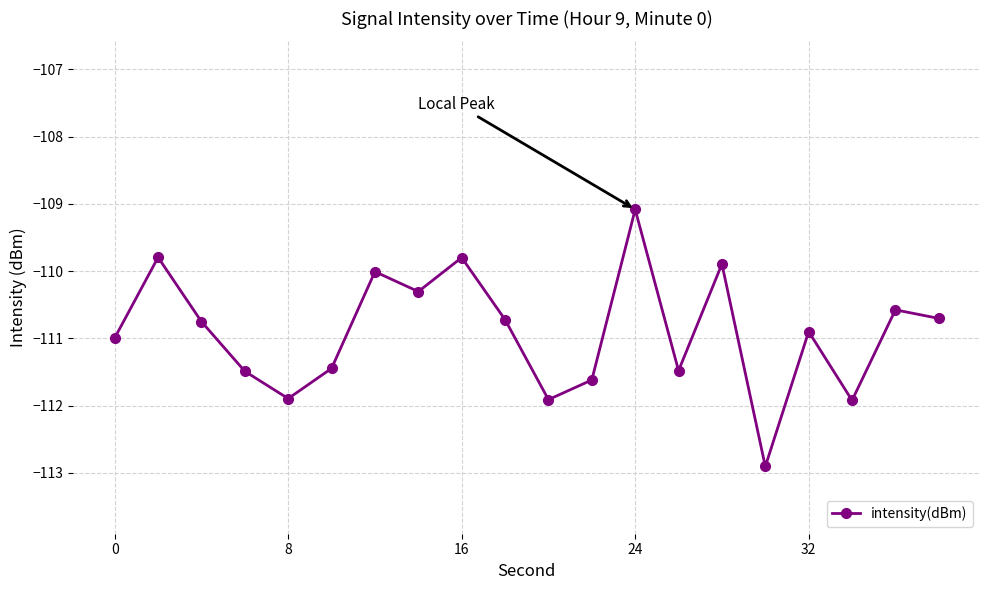

How many lines are shown in the chart?

1